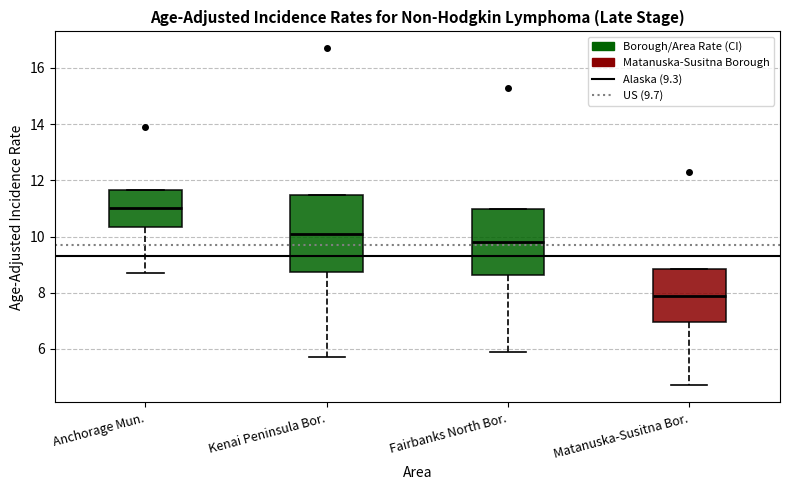

Comparing the boxes themselves (not the whiskers), which one is the tallest?

Kenai Peninsula Bor.